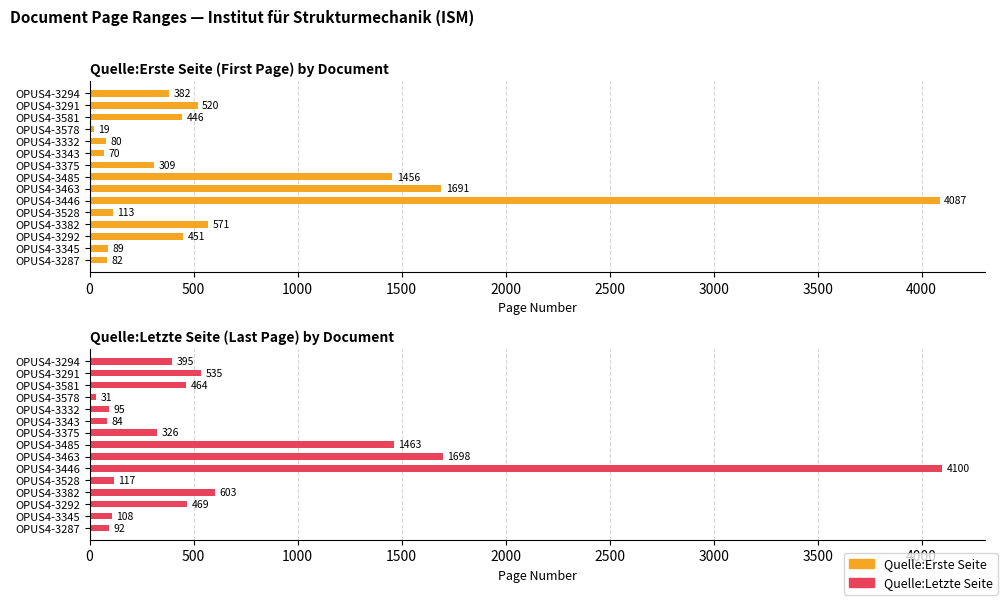

Reading right to left, transcribe all the data shown in this chart.

Quelle:Erste Seite: 82	89	451	571	113	4087	1691	1456	309	70	80	19	446	520	382
Quelle:Letzte Seite: 92	108	469	603	117	4100	1698	1463	326	84	95	31	464	535	395